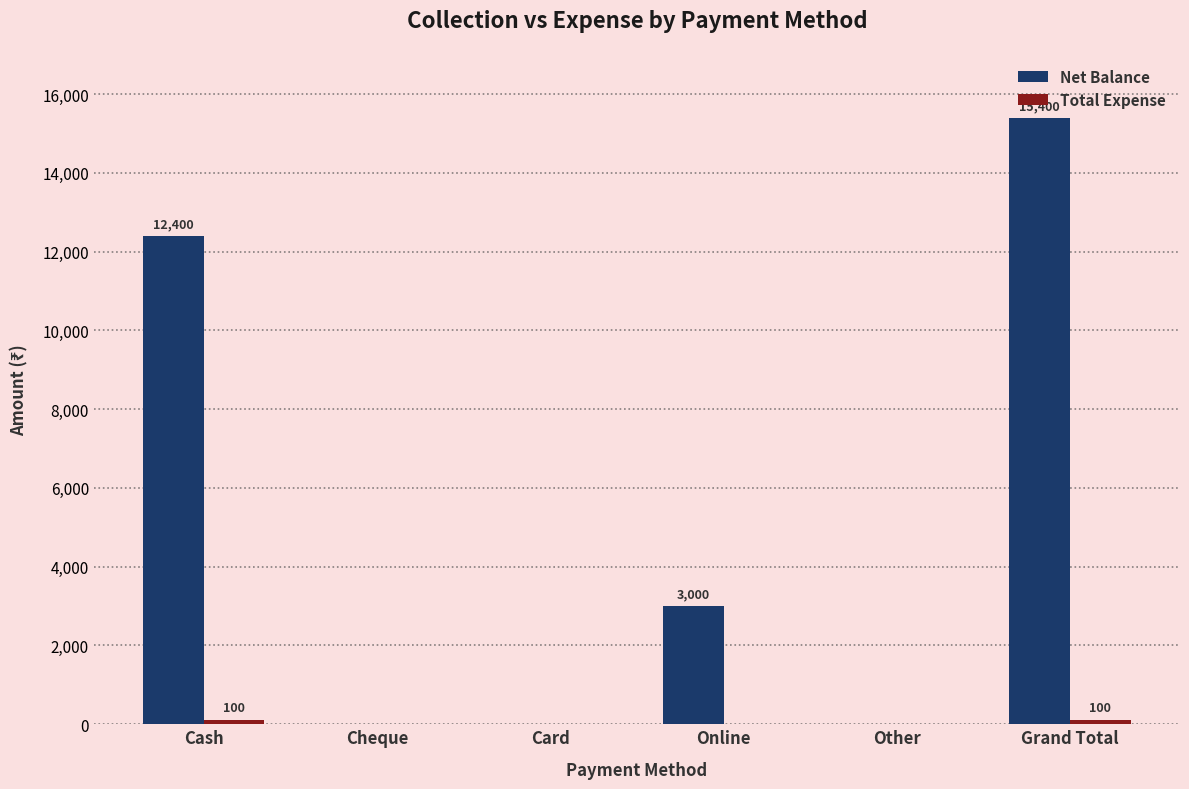

True or false: Net Balance has a value of 5584 at Cheque.

False